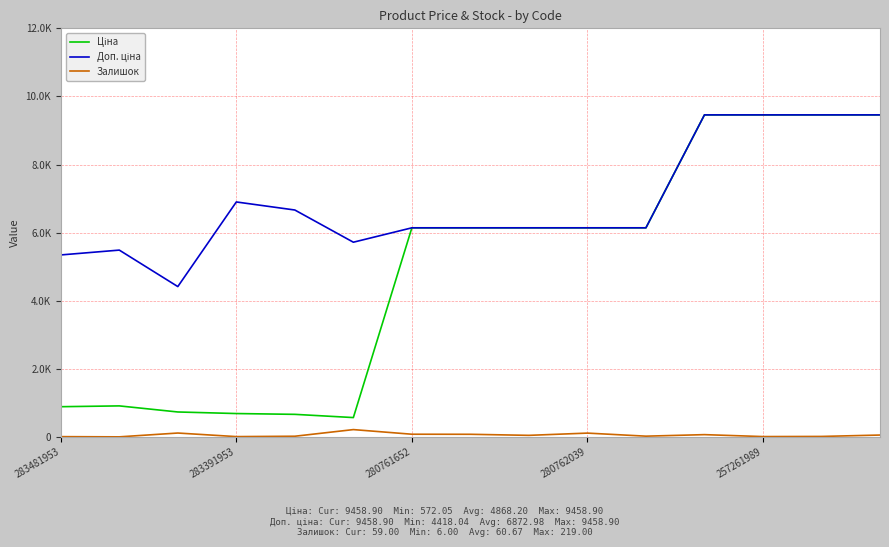

Reading left to right, what are all the values shown in this chart?

Ціна: 891.2	914.8	736.3	690.2	666.6	572.0	6143.2	6143.2	6143.2	6143.2	6143.2	9458.9	9458.9	9458.9	9458.9
Доп. ціна: 5347.0	5488.9	4418.0	6902.4	6666.0	5720.5	6143.2	6143.2	6143.2	6143.2	6143.2	9458.9	9458.9	9458.9	9458.9
Залишок: 12.0	6.0	118.0	13.0	24.0	219.0	83.0	81.0	50.0	116.0	26.0	71.0	14.0	18.0	59.0